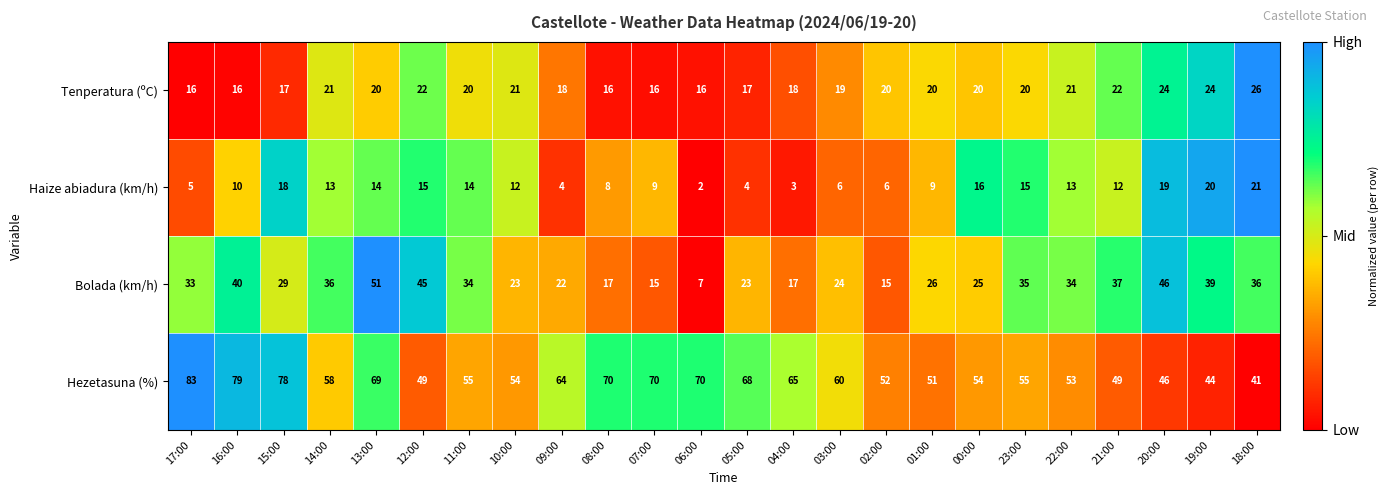

True or false: Bolada (km/h) has a value of 24 at 03:00.

True